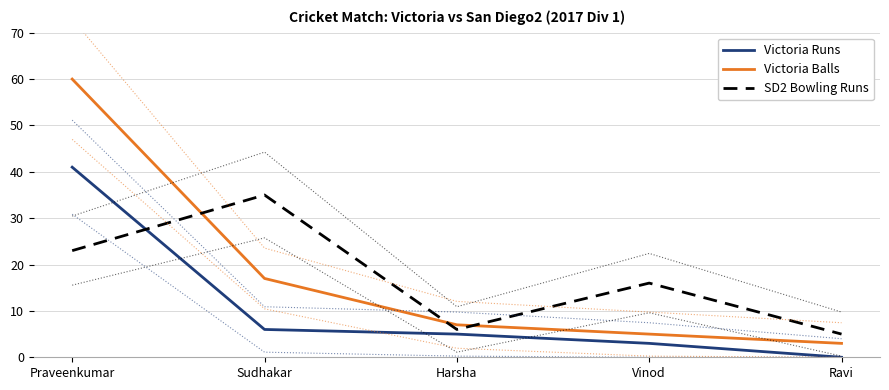

True or false: Victoria Balls and SD2 Bowling Runs cross at least once.

True